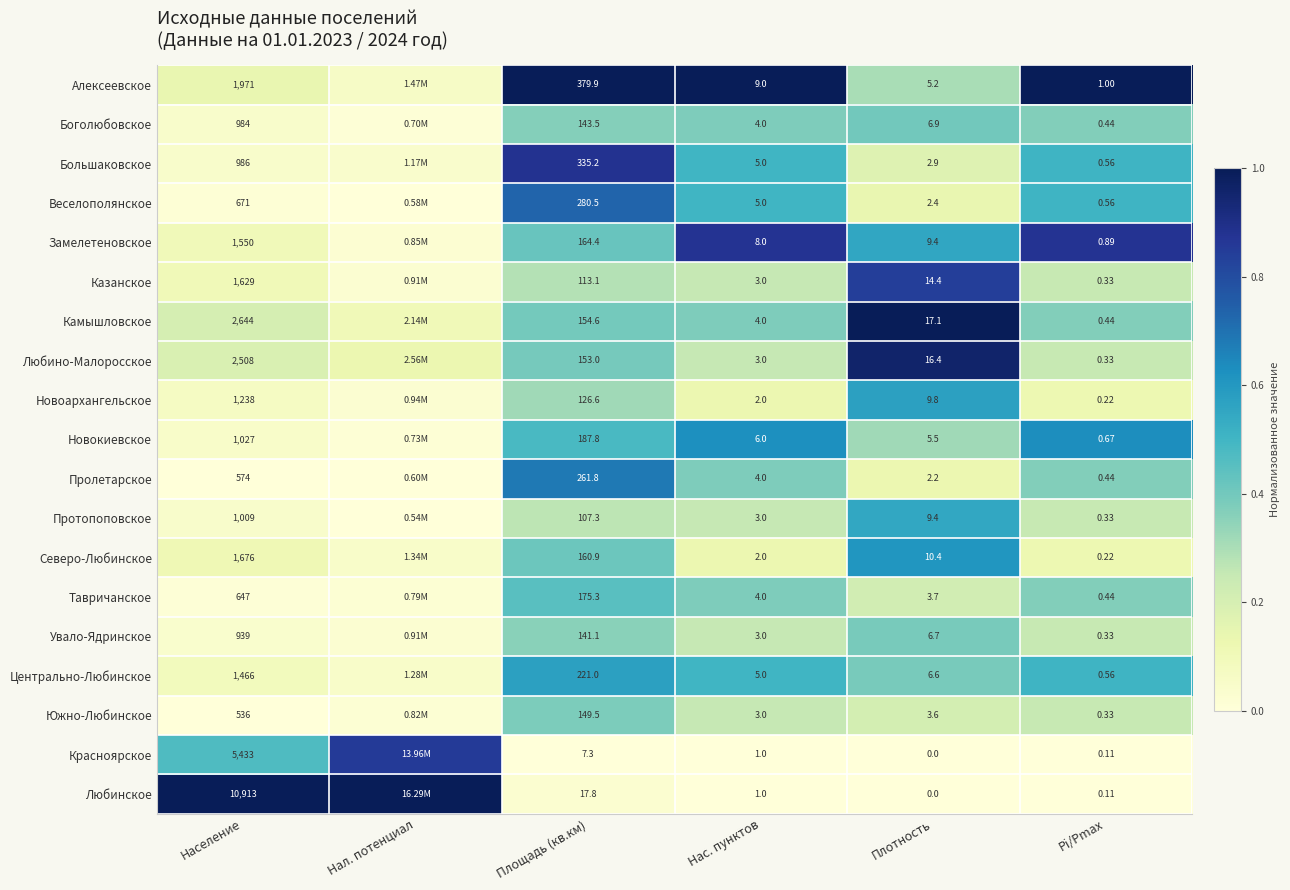

Rank the series at Население from highest to lowest value.

Любинское, Красноярское, Камышловское, Любино-Малоросское, Алексеевское, Северо-Любинское, Казанское, Замелетеновское, Центрально-Любинское, Новоархангельское, Новокиевское, Протопоповское, Большаковское, Боголюбовское, Увало-Ядринское, Веселополянское, Тавричанское, Пролетарское, Южно-Любинское